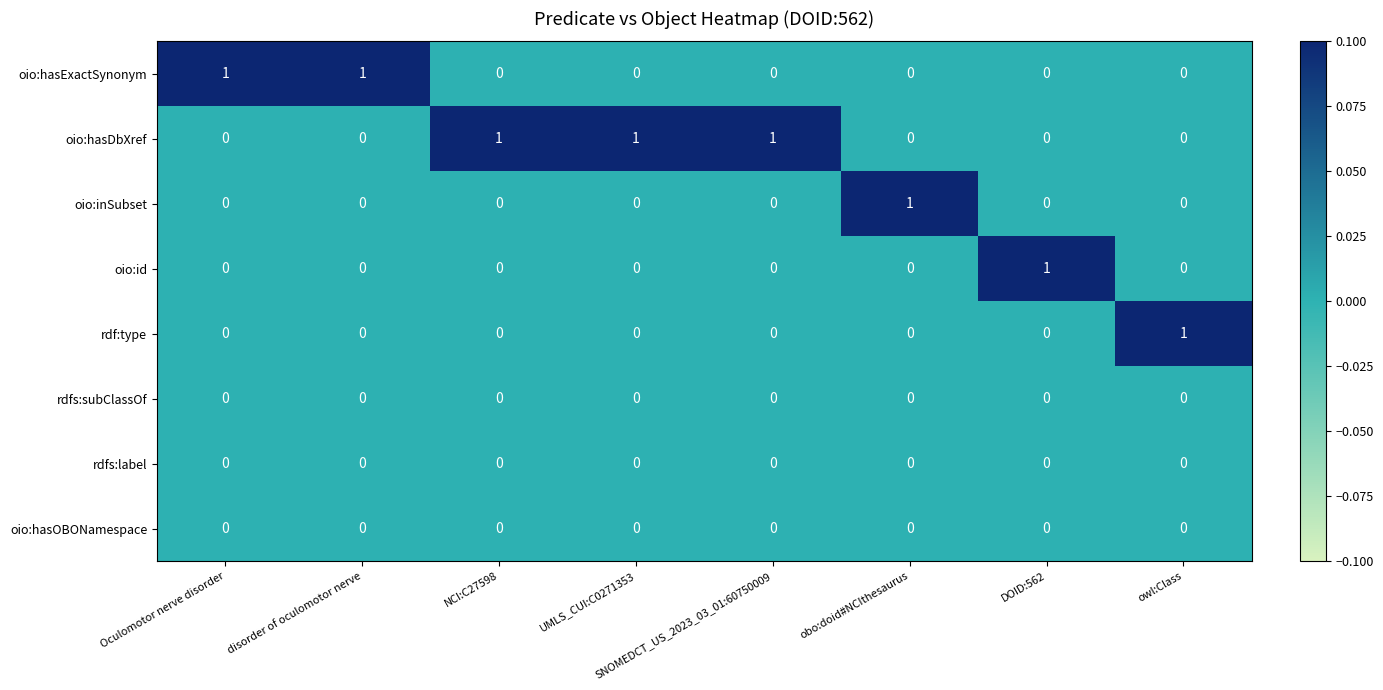

At how many categories does at least one series exceed 0?

8